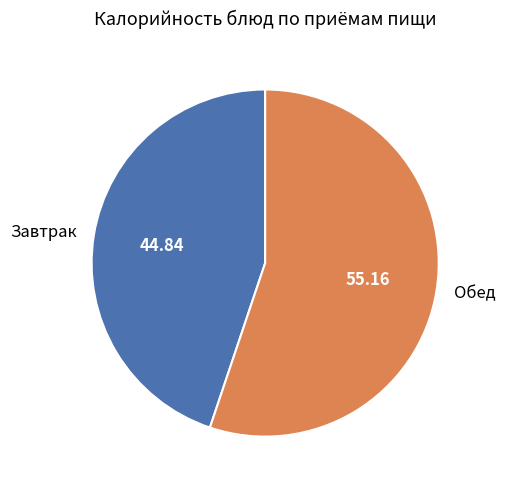

Is Завтрак the majority of the pie?

No